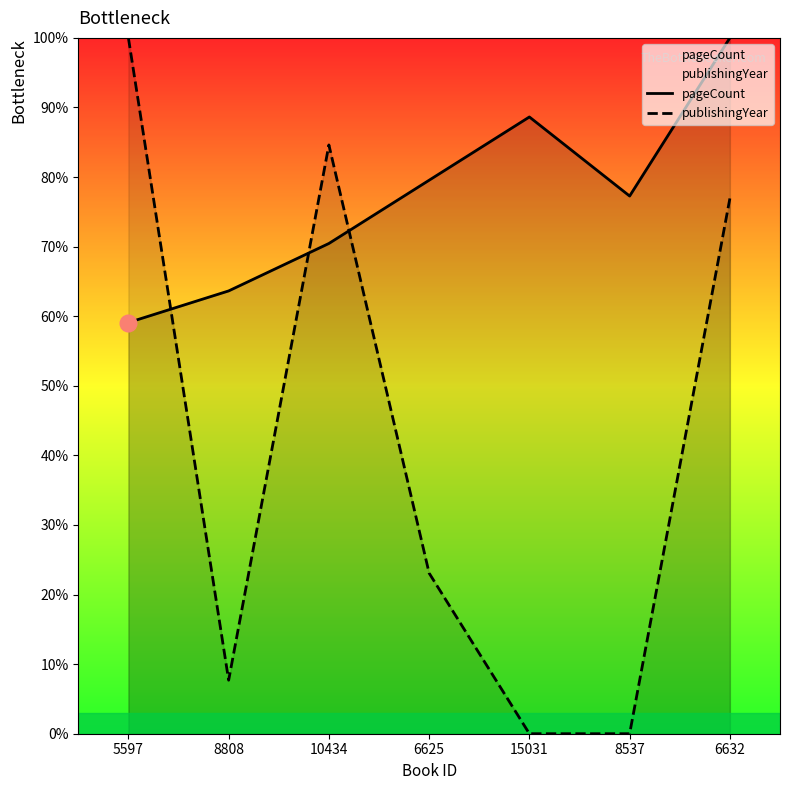

In publishingYear, how many points are lower than both neighbors (excluding endpoints)?

1